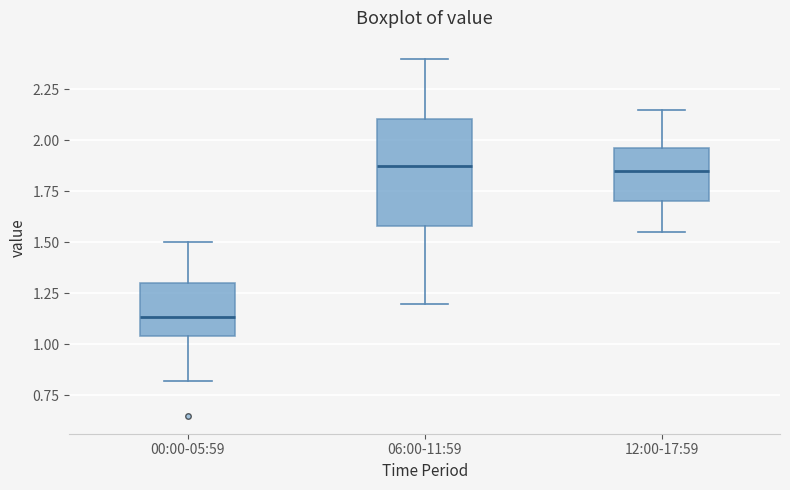

Comparing the boxes themselves (not the whiskers), which one is the tallest?

06:00-11:59